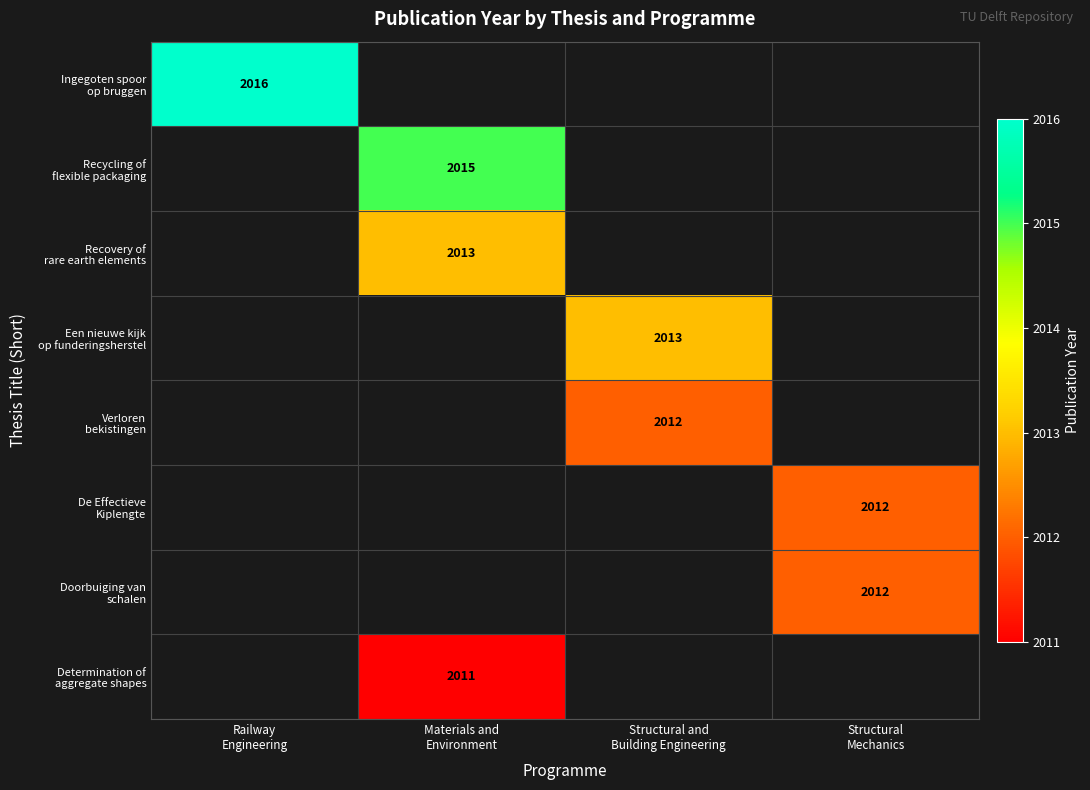

The value of Verloren bekistingen at Structural and Building Engineering is 2753.9. True or false?

False